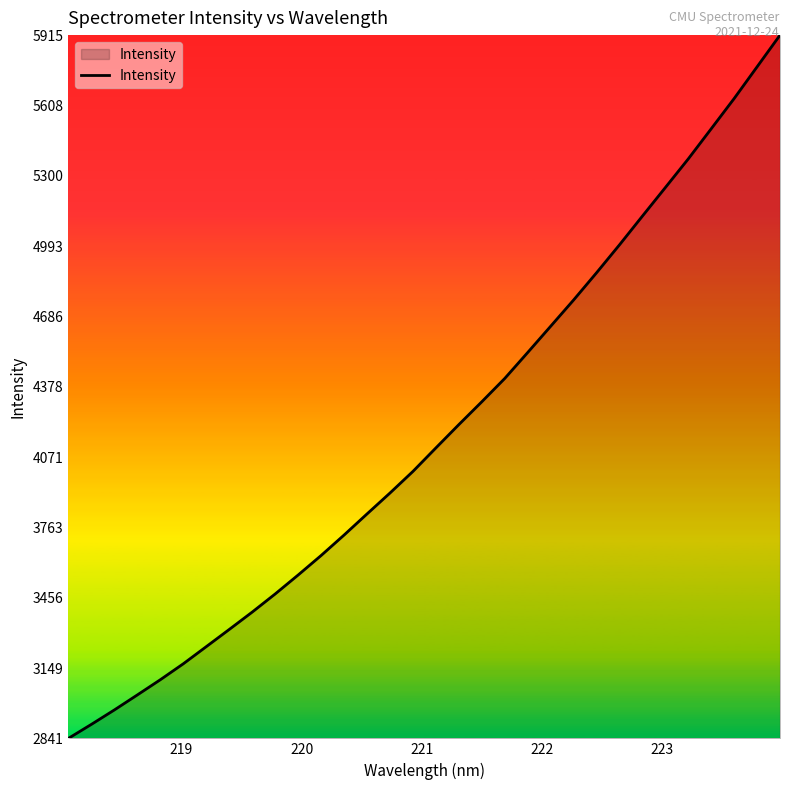

What is the greatest value displayed?

5914.9